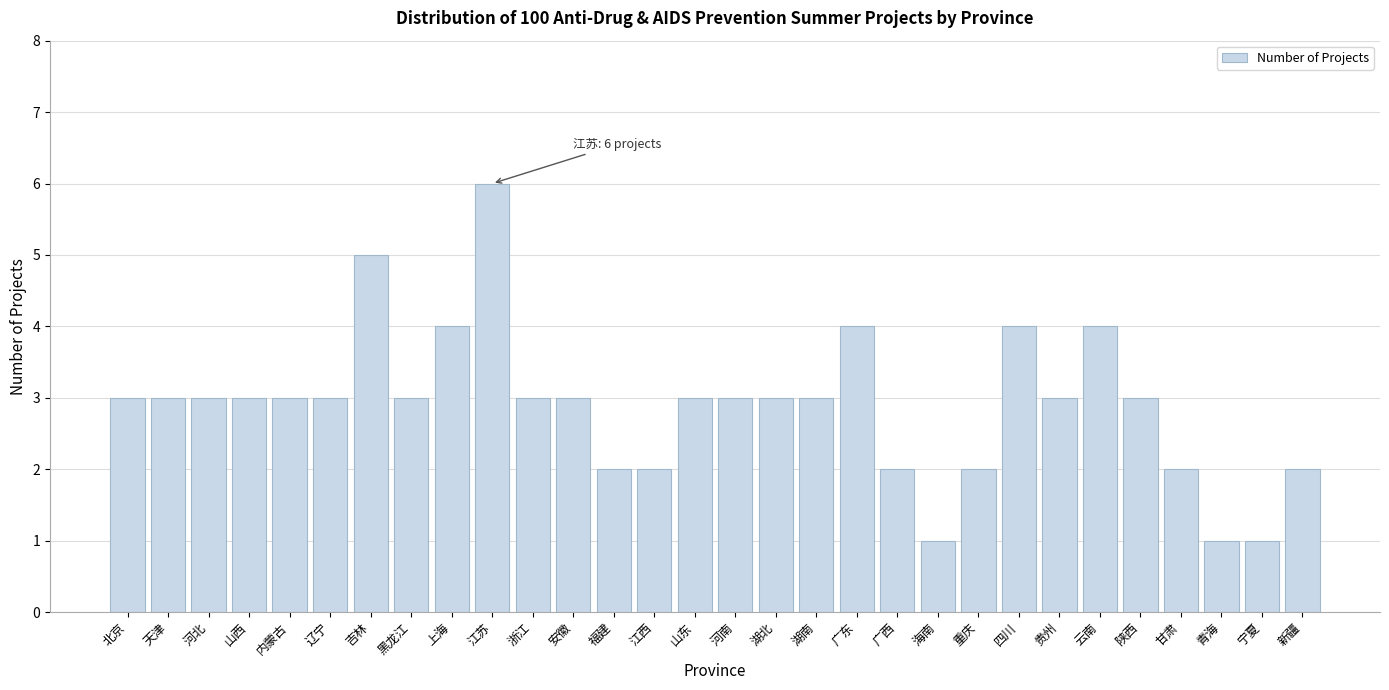

Reading left to right, list all the values displayed in this chart.

3	3	3	3	3	3	5	3	4	6	3	3	2	2	3	3	3	3	4	2	1	2	4	3	4	3	2	1	1	2